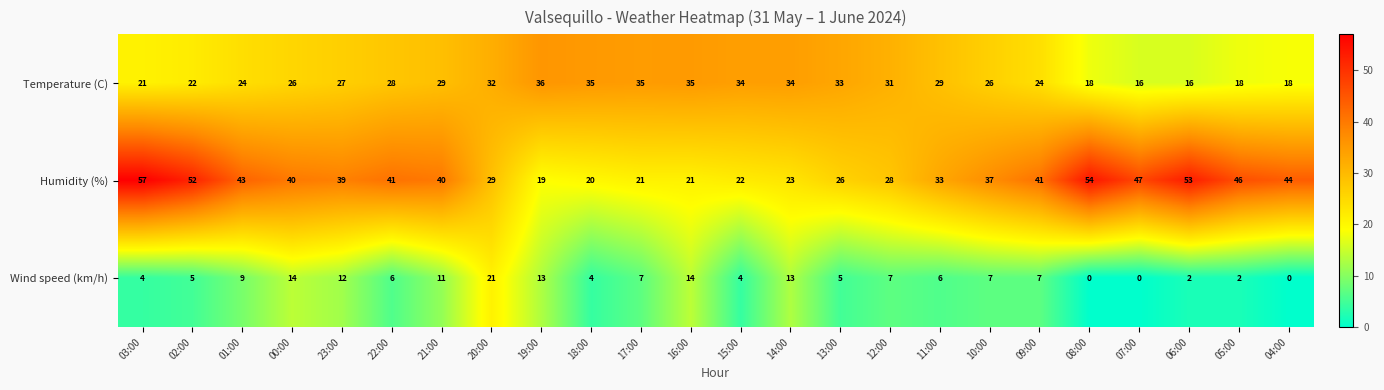

Which series has the largest total across all categories?

Humidity (%)